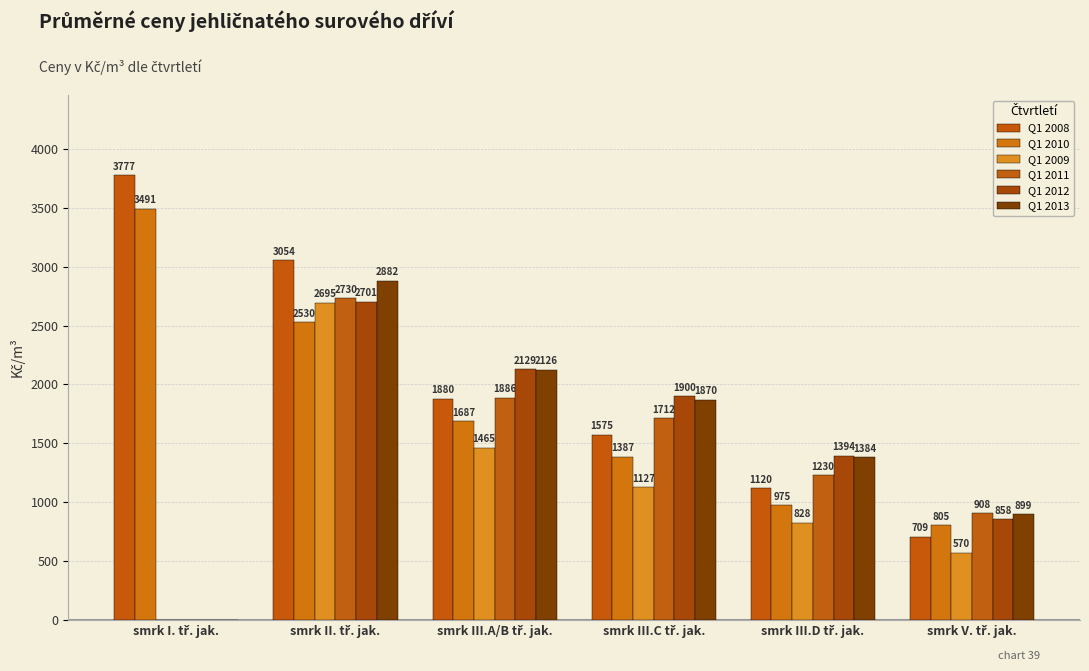

What is the sum of all Q1 2010 values?

10875